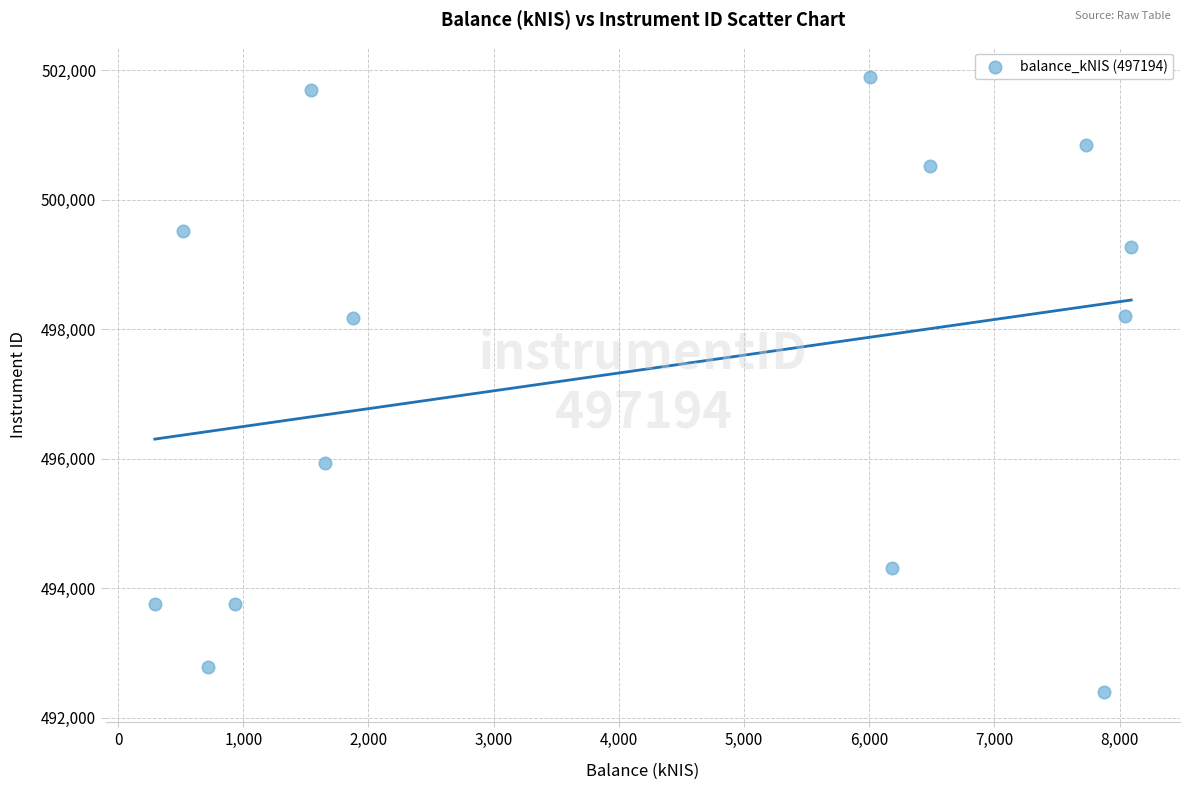

What is the range of Y values (max minus min)?

9493.3